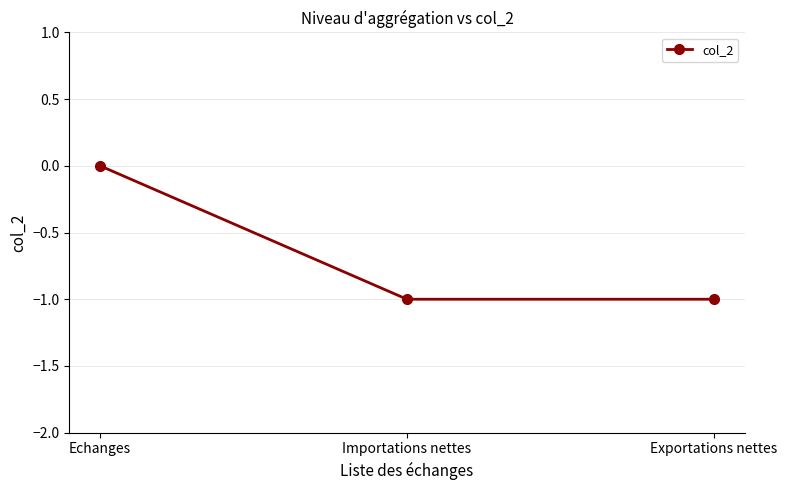

Which category has the highest value across all series?

Echanges